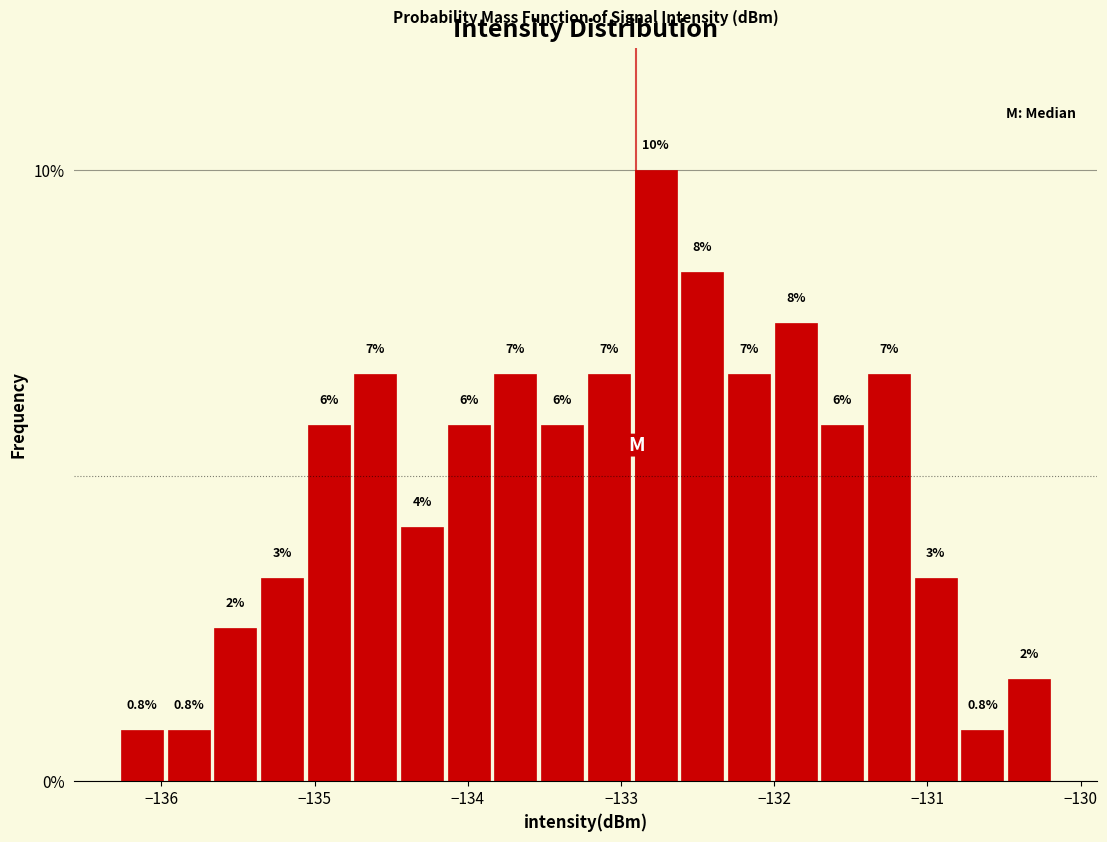

Read against the x-axis, roughly where is the centre of the tallest bar?

-132.8